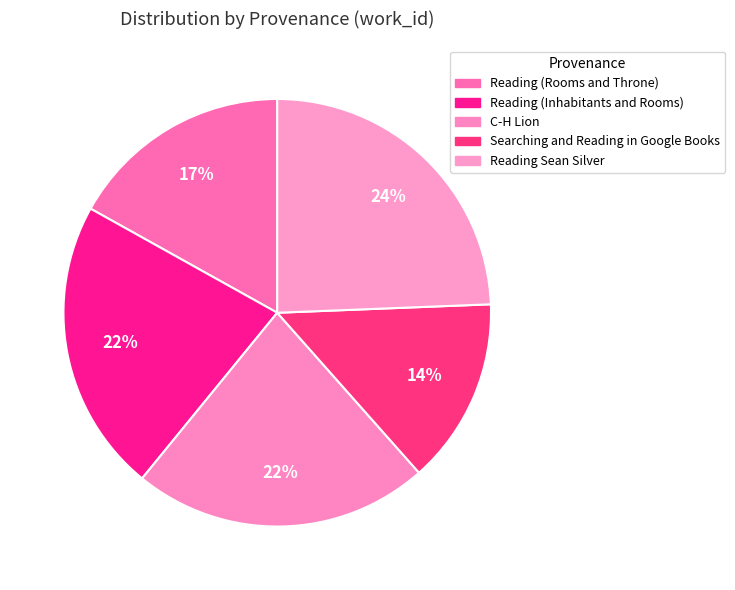

How many segments does this pie chart have?

5